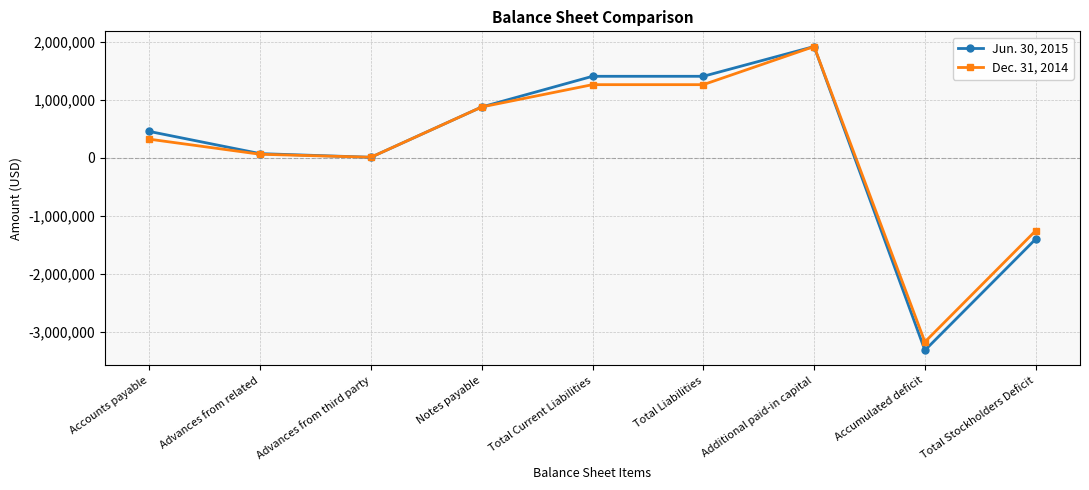

The value of Dec. 31, 2014 at Advances from related is 58968. True or false?

True